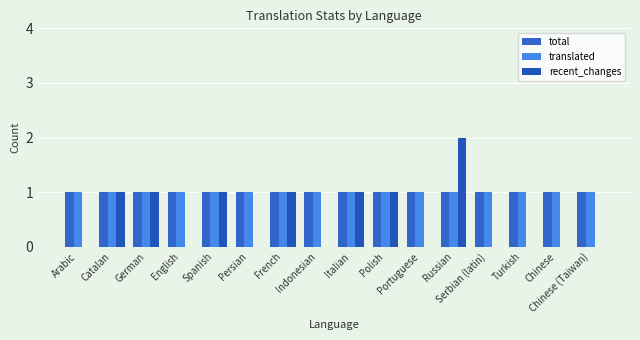

List the labels in order of translated value, smallest first.

Arabic, Catalan, German, English, Spanish, Persian, French, Indonesian, Italian, Polish, Portuguese, Russian, Serbian (latin), Turkish, Chinese, Chinese (Taiwan)